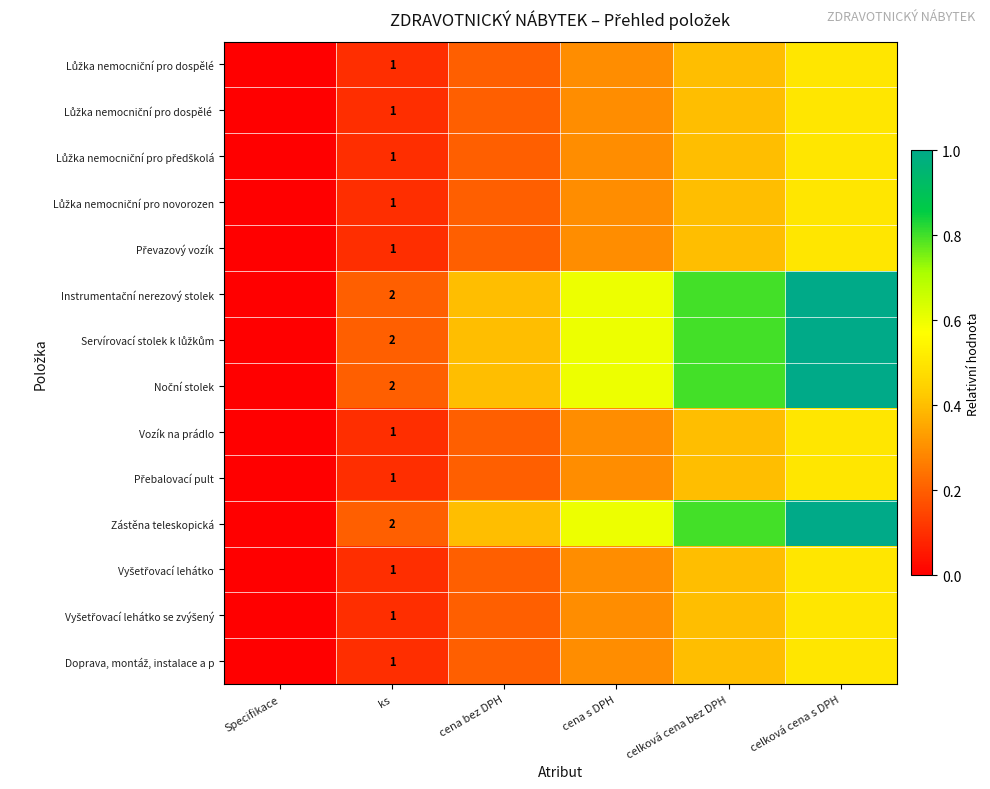

The value of Vozík na prádlo at ks is 0.3. True or false?

False